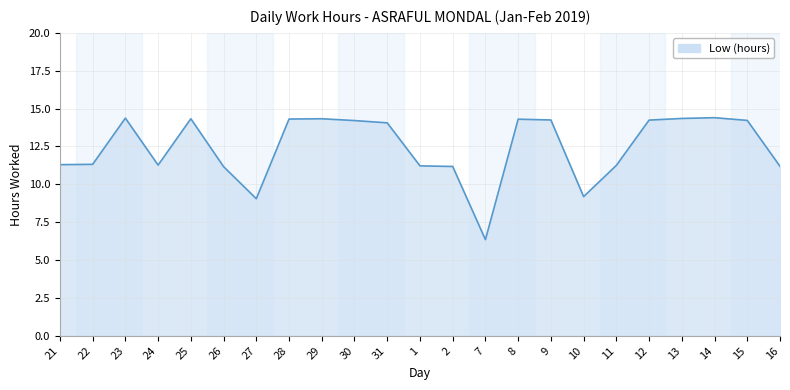

What is the greatest value displayed?

14.4